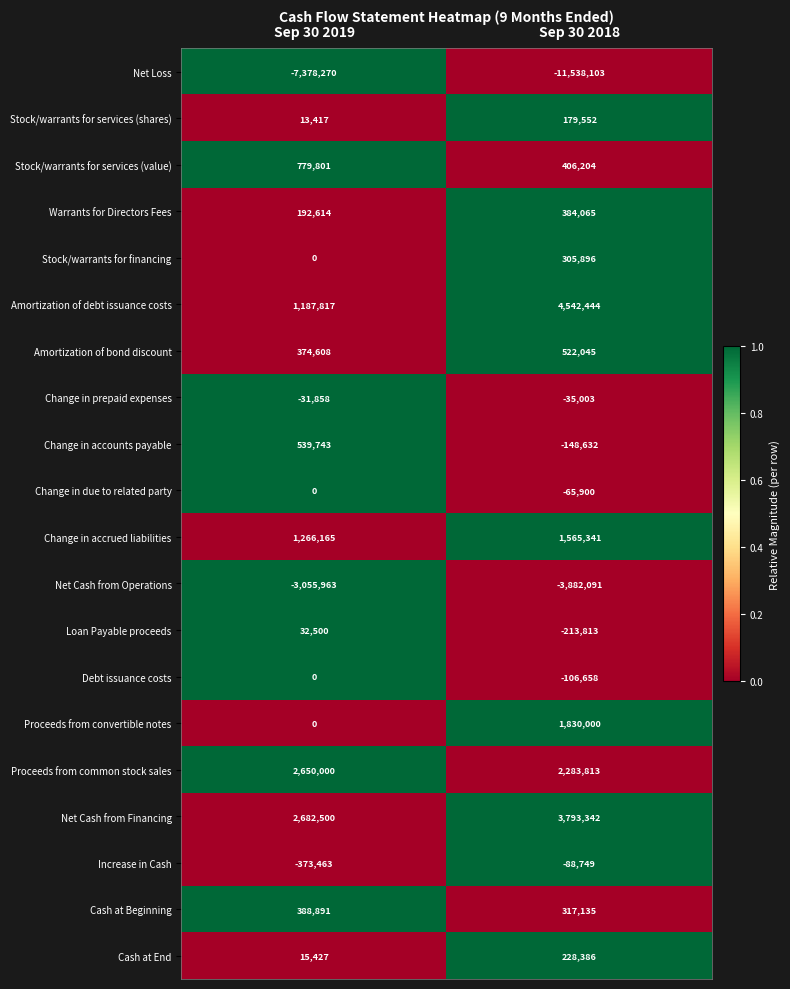

Is it true that Stock/warrants for financing equals 0 at Sep 30 2019?

True